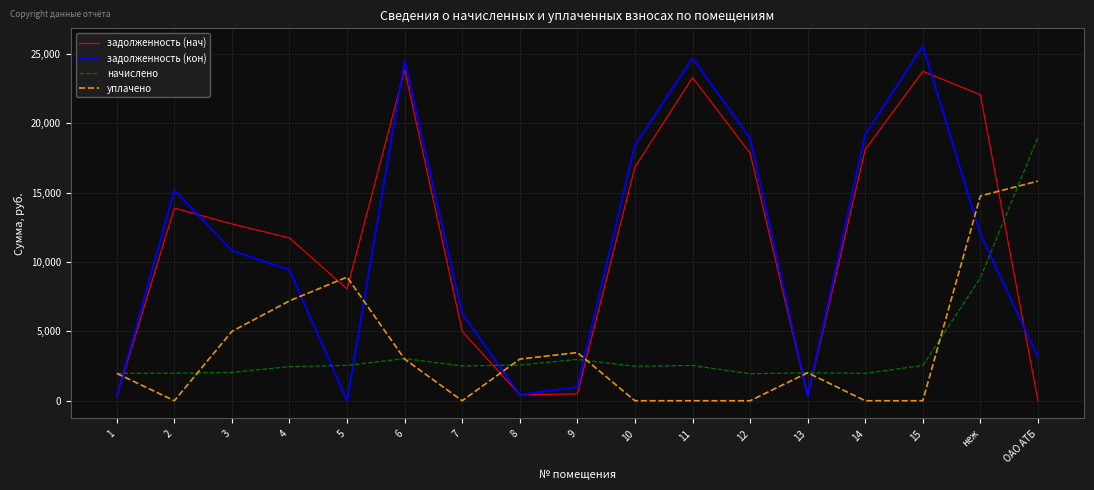

Which label corresponds to the largest value in the chart?

15